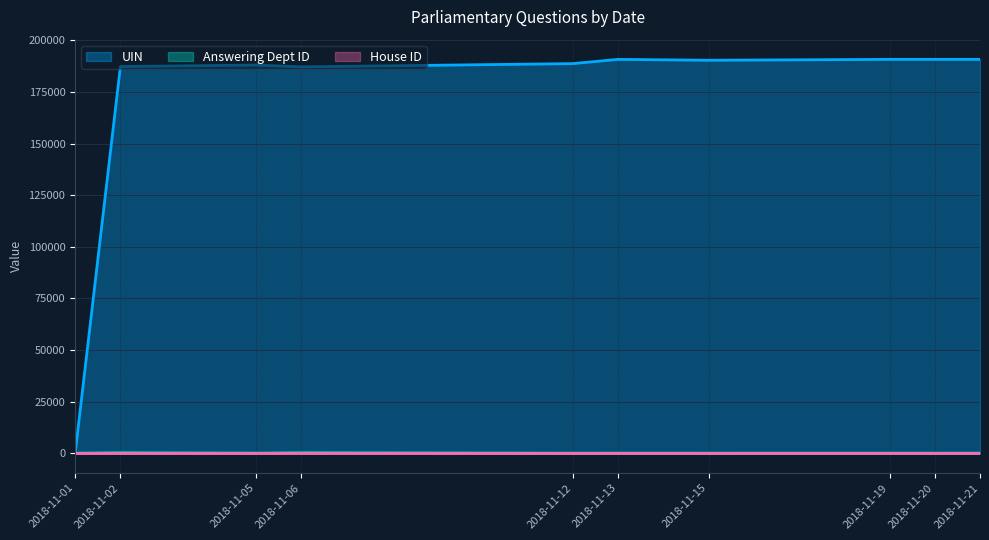

What is the value of the Answering Dept ID point at the 9th from the left?

17